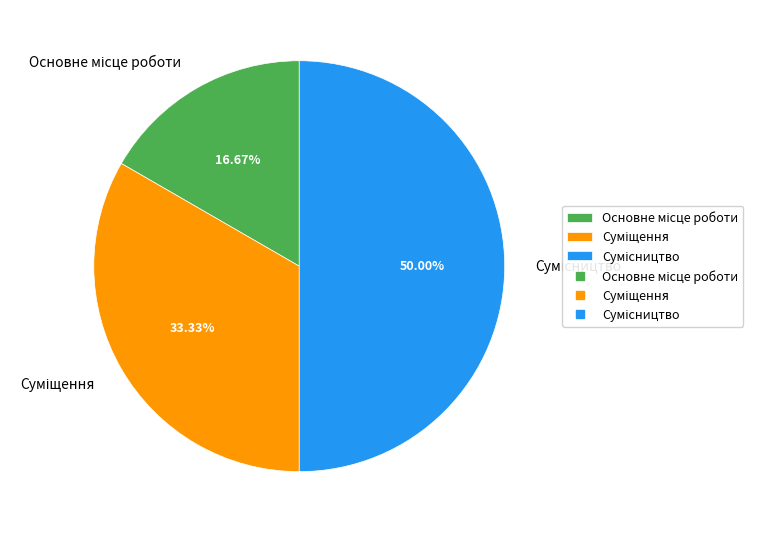

Count the number of slices in the pie.

3